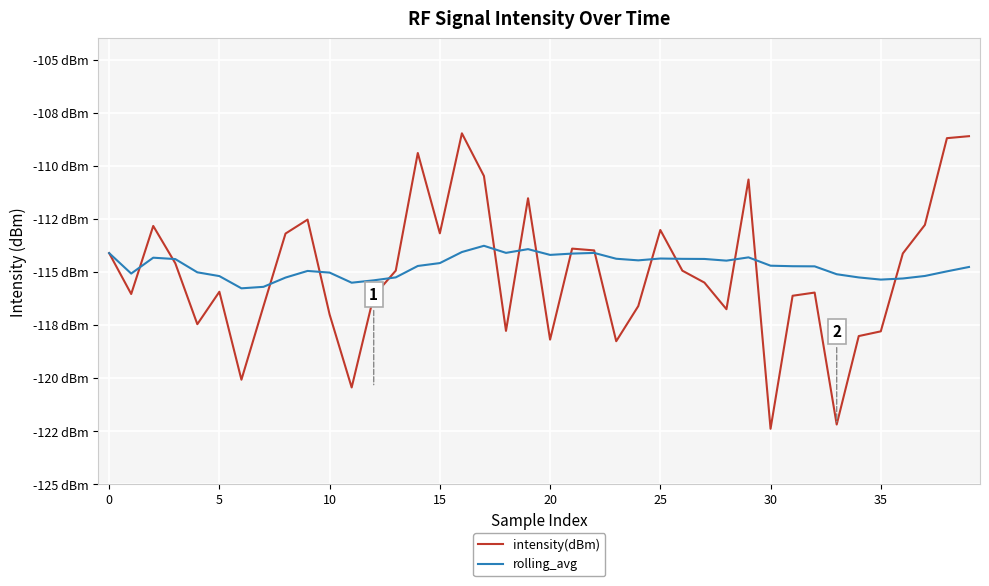

Which series has the largest range (max minus min)?

intensity(dBm)